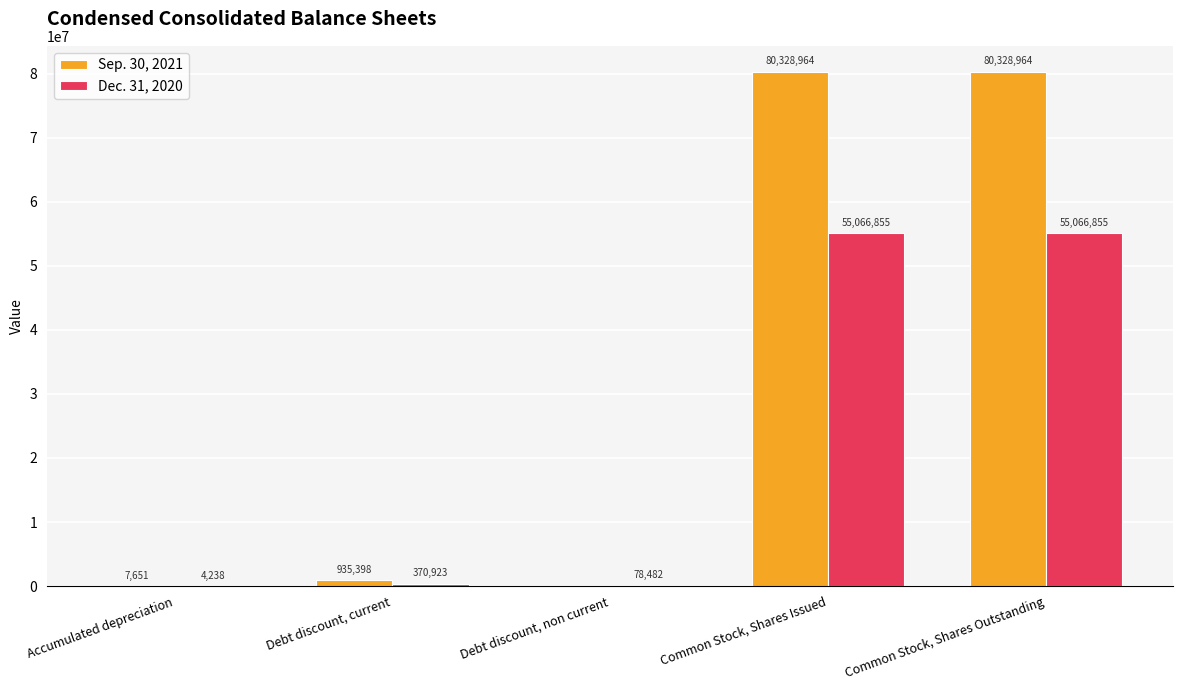

What is the sum of the Dec. 31, 2020 values at Debt discount, non current and Common Stock, Shares Outstanding?

55145337